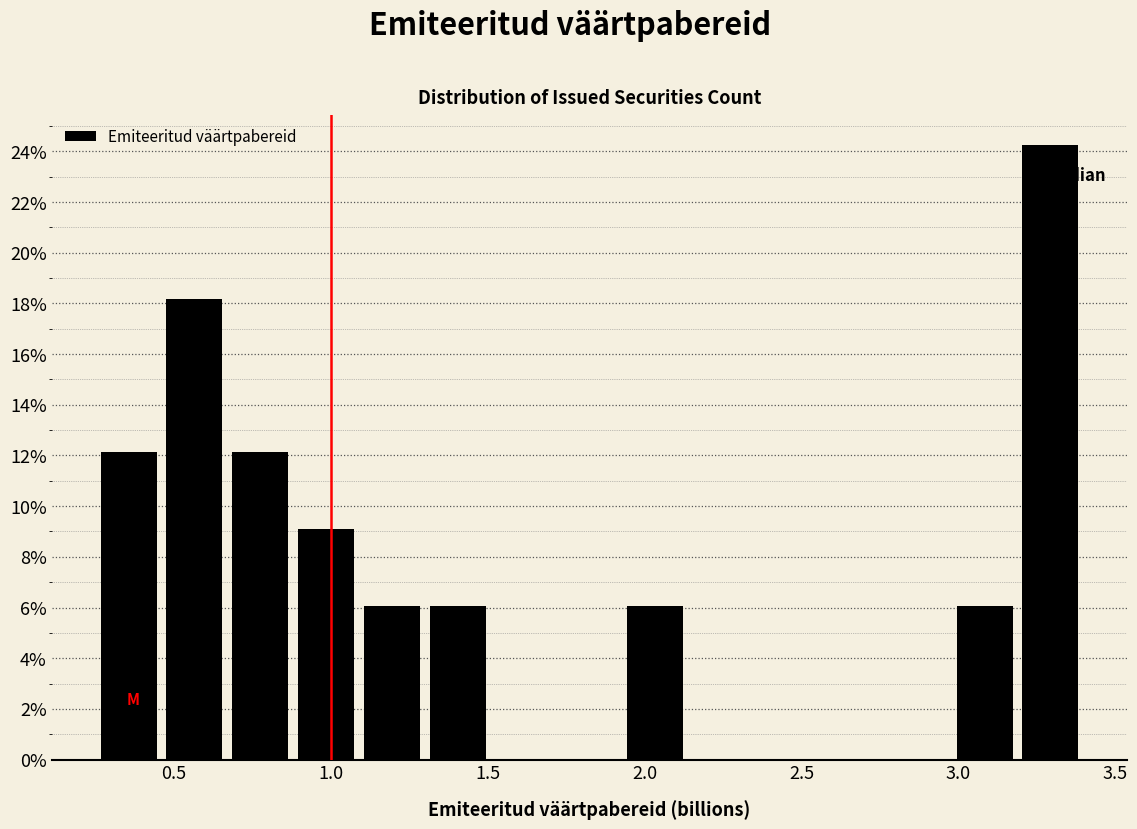

Reading left to right, list every bar in this chart as the range it spans on the x-axis followed by its height. Neither the bar edges nor the heights are printed on the chart, so give them approximately, as read against the axes.

0.25 to 0.45: 12.2
0.45 to 0.65: 18.2
0.65 to 0.90: 12.2
0.90 to 1.10: 9.0
1.10 to 1.30: 6.0
1.30 to 1.50: 6.0
1.50 to 1.70: 0
1.70 to 1.95: 0
1.95 to 2.15: 6.0
2.15 to 2.35: 0
2.35 to 2.55: 0
2.55 to 2.75: 0
2.75 to 3.00: 0
3.00 to 3.20: 6.0
3.20 to 3.40: 24.2